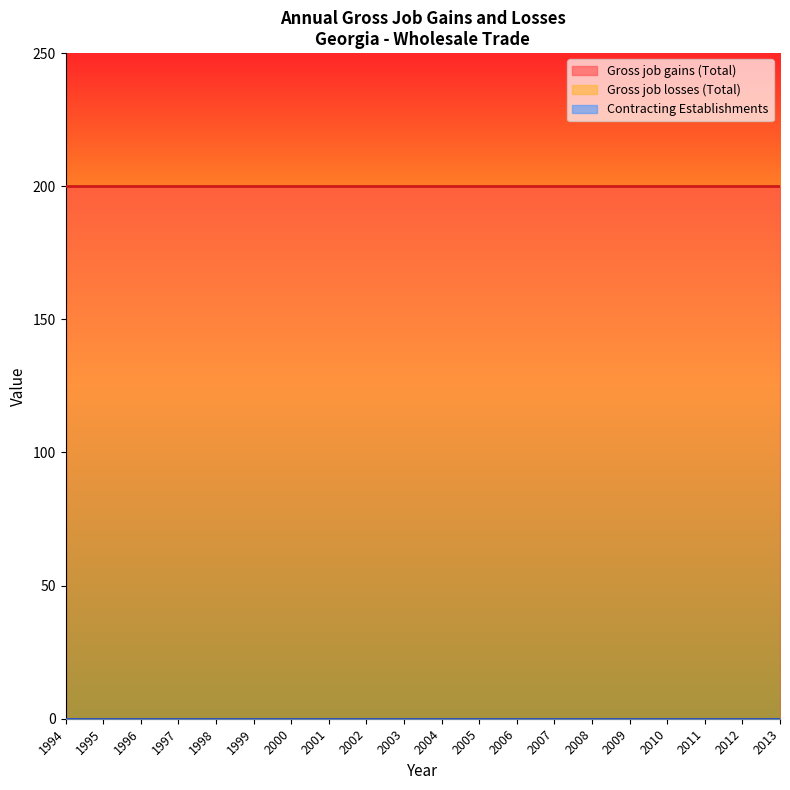

Reading left to right, extract all data points from this chart.

Gross job gains (Total): 200	200	200	200	200	200	200	200	200	200	200	200	200	200	200	200	200	200	200	200
Gross job losses (Total): 0	0	0	0	0	0	0	0	0	0	0	0	0	0	0	0	0	0	0	0
Contracting Establishments: 0	0	0	0	0	0	0	0	0	0	0	0	0	0	0	0	0	0	0	0